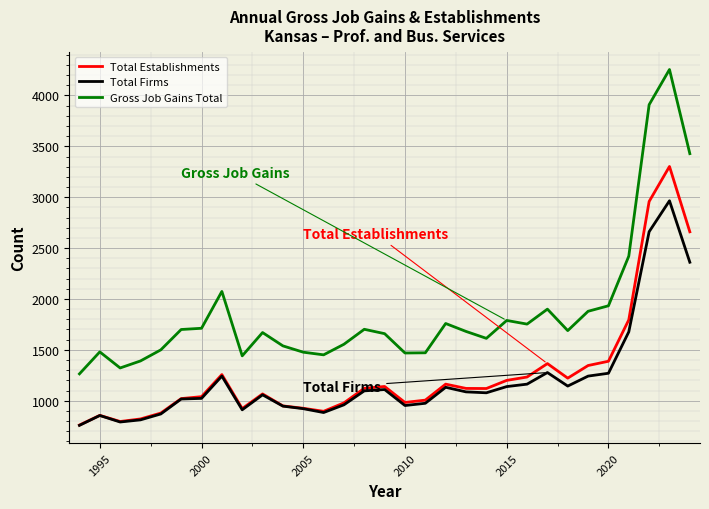

Rank the series by their maximum value, from highest to lowest.

Gross Job Gains Total, Total Establishments, Total Firms